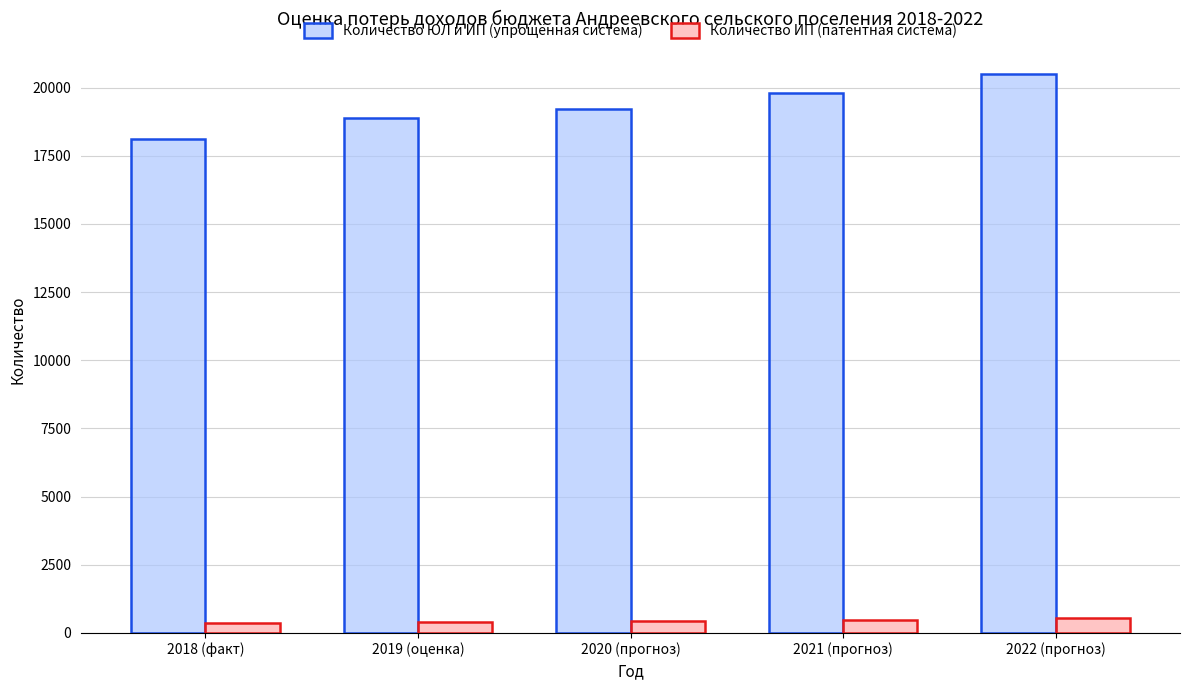

The Количество ИП (патентная система) series shows 370 at 2018 (факт). True or false?

True